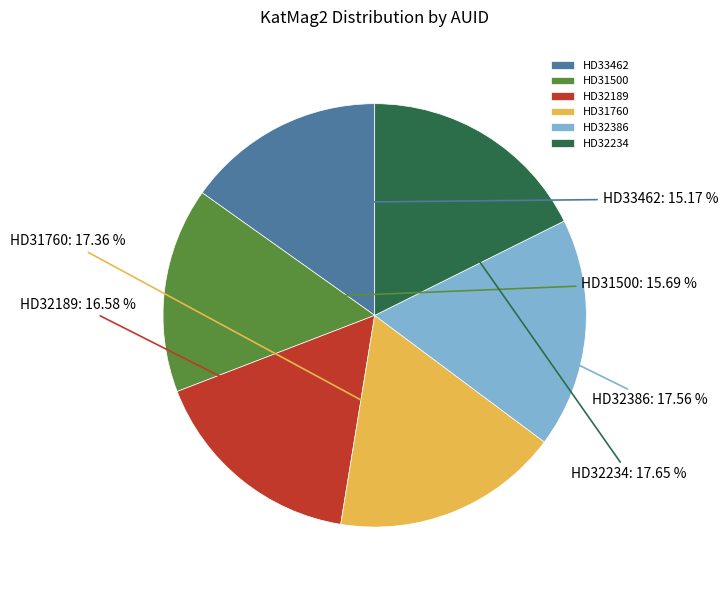

Is HD31500 the majority of the pie?

No